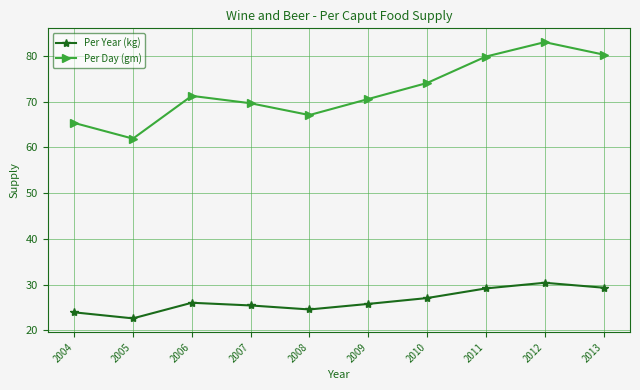

Where is the first local maximum for Per Day (gm)?

2006